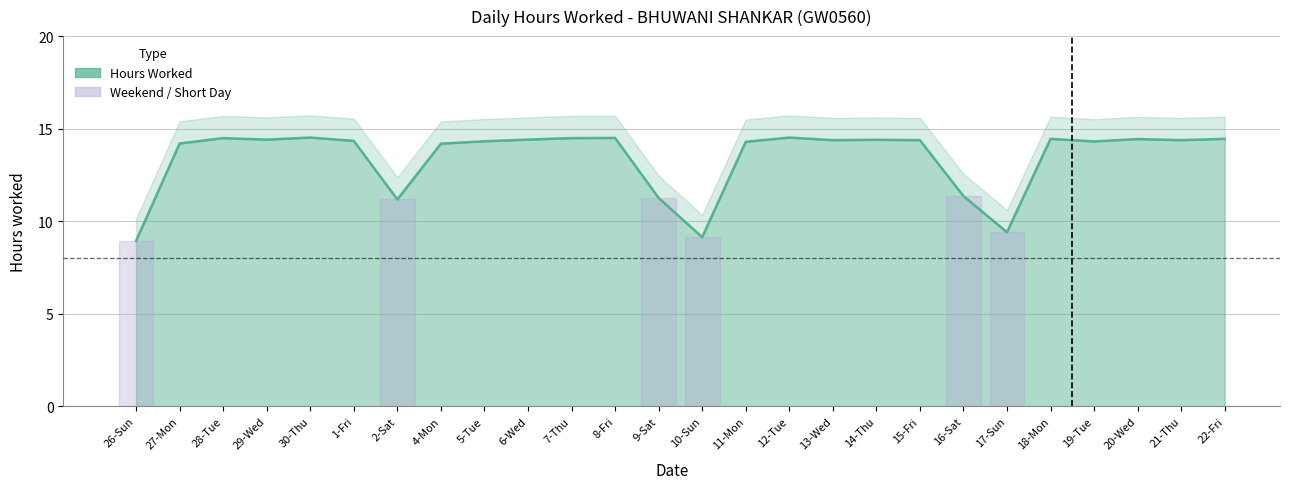

What is the change in value from 2-Sat to 18-Mon?

+3.3